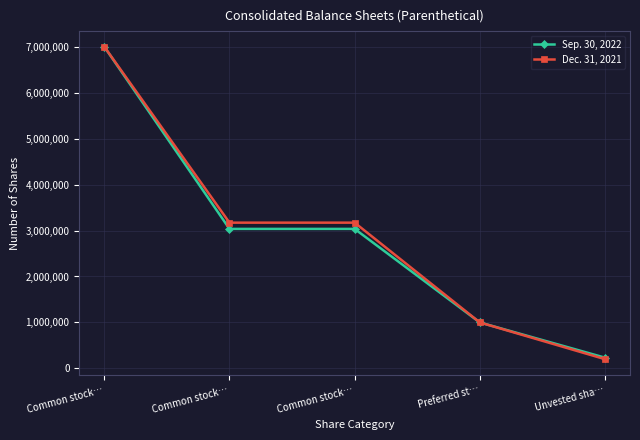

What are all the series names shown in the legend?

Sep. 30, 2022, Dec. 31, 2021